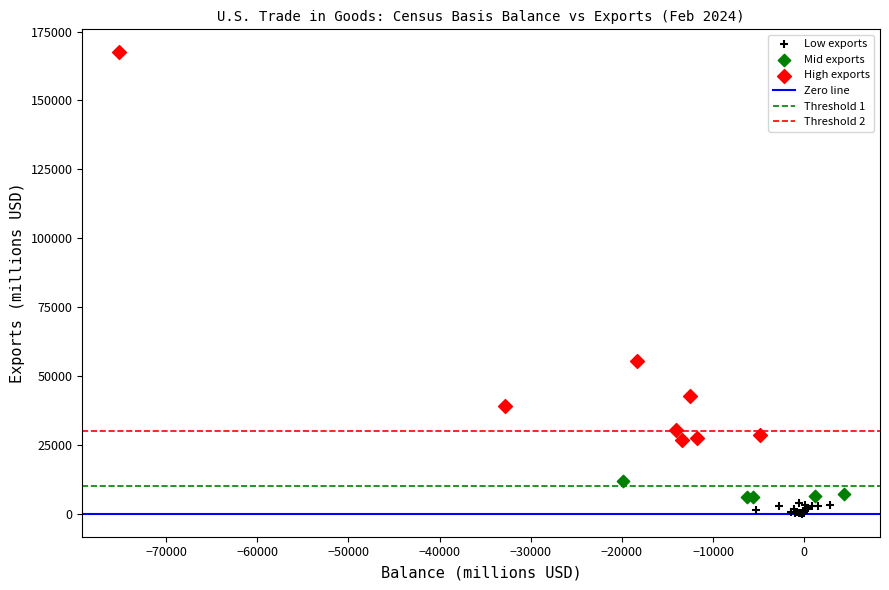

Which series has the widest spread of Y values?

High exports